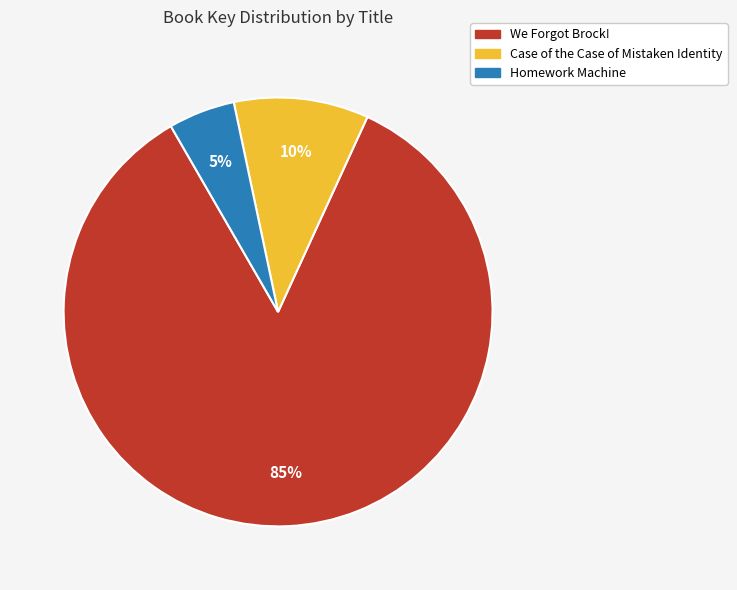

Rank the categories by value from highest to lowest.

We Forgot Brock!, Case of the Case of Mistaken Identity, Homework Machine